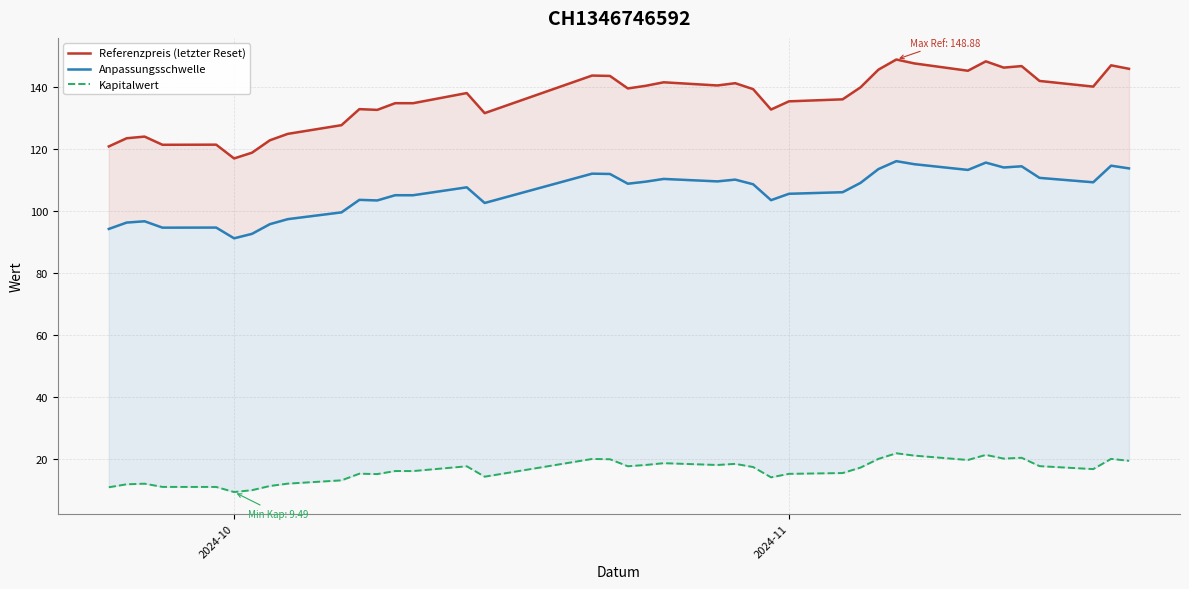

What is the maximum value shown in the chart?

148.9